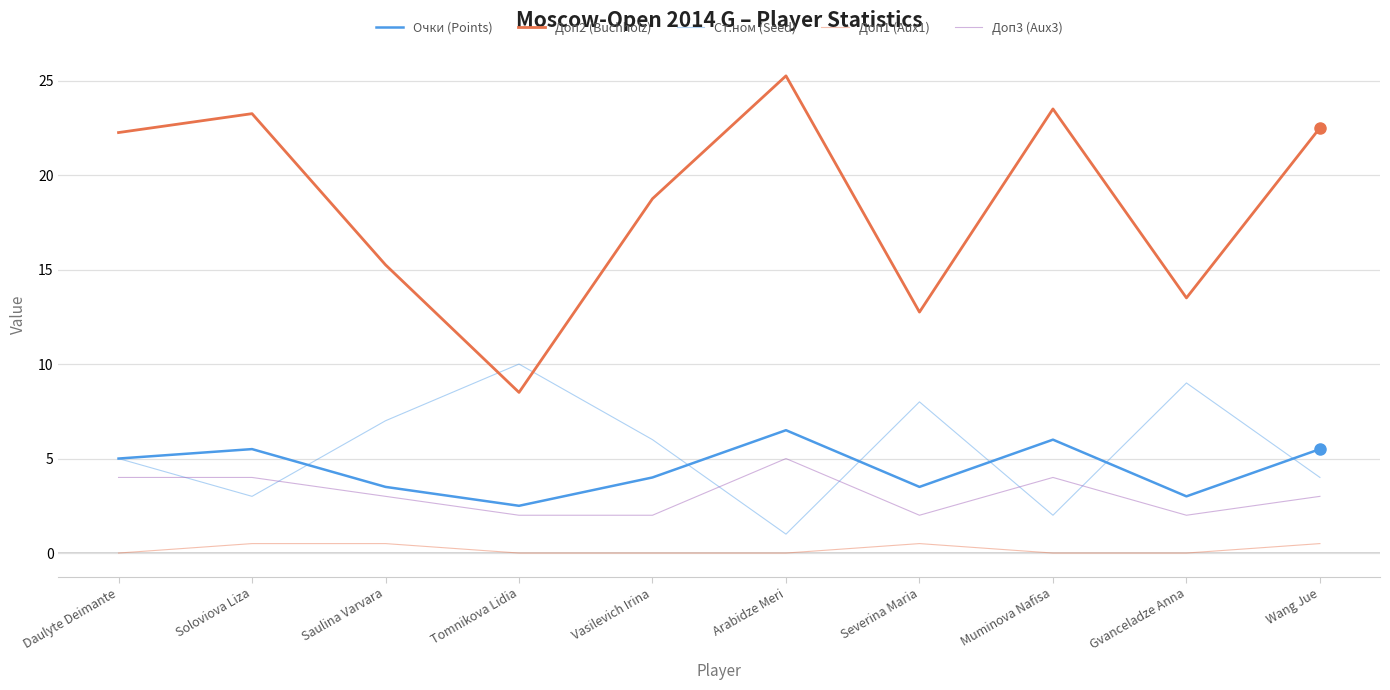

How many lines are shown in the chart?

5